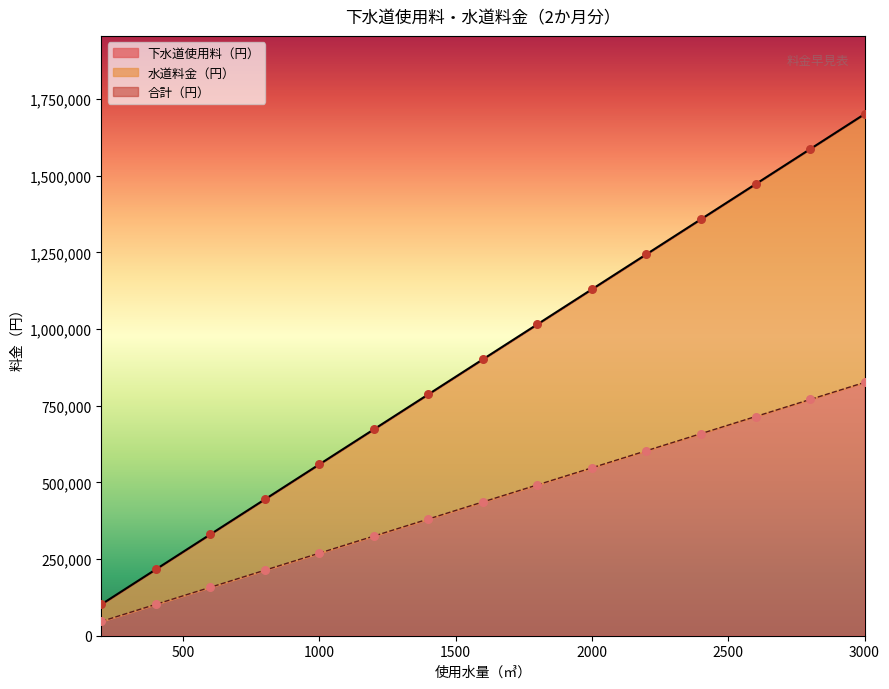

What is the maximum value for 下水道使用料（円）?

825830